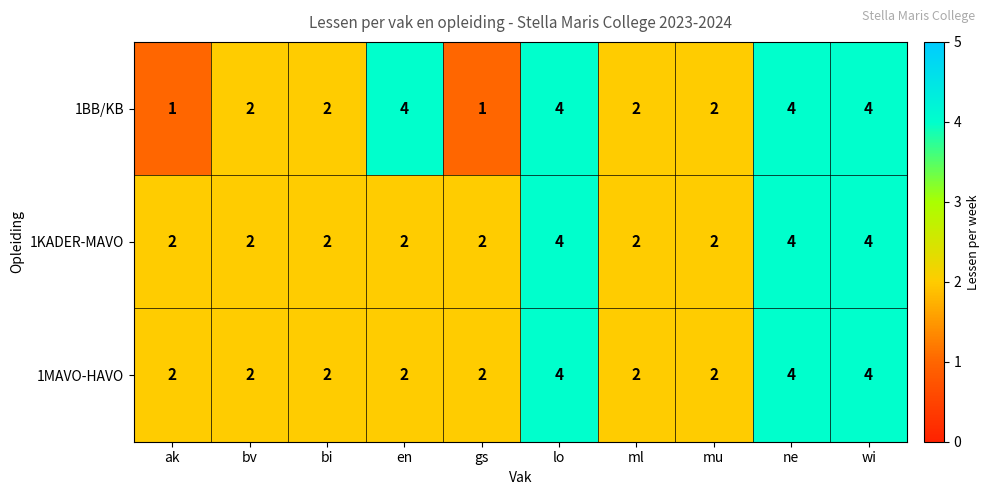

The 1KADER-MAVO series shows 2 at ml. True or false?

True